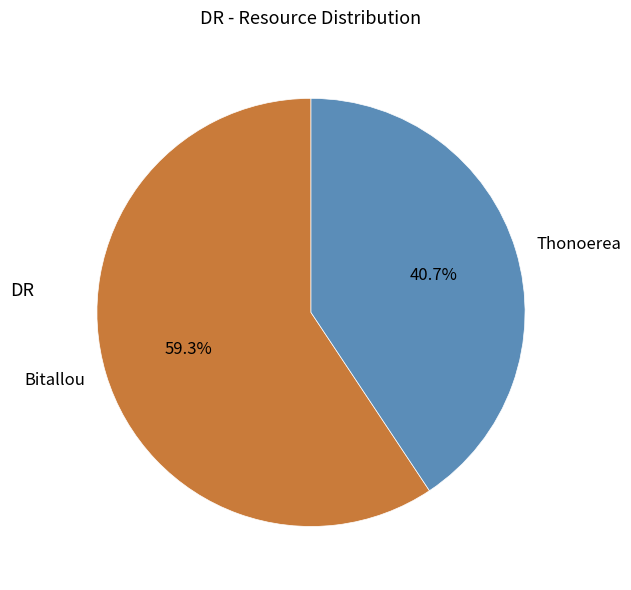

Which has a higher value, Bitallou or Thonoerea?

Bitallou